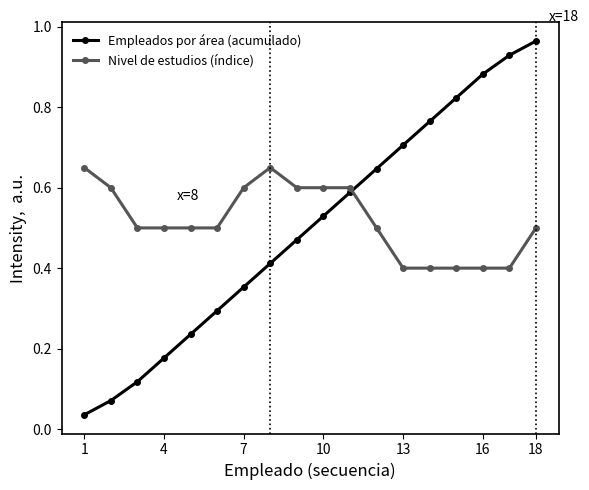

How many intersections are there between Nivel de estudios (índice) and Empleados por área (acumulado)?

1